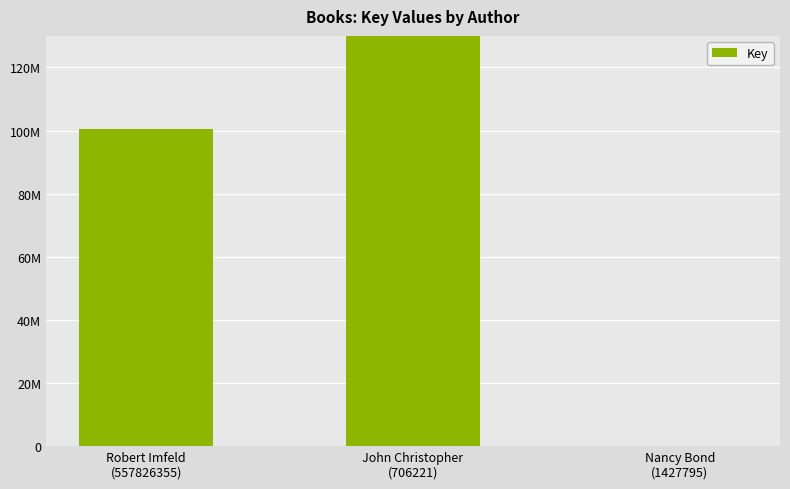

At which label does the data first exceed 100489905?

John Christopher
(706221)